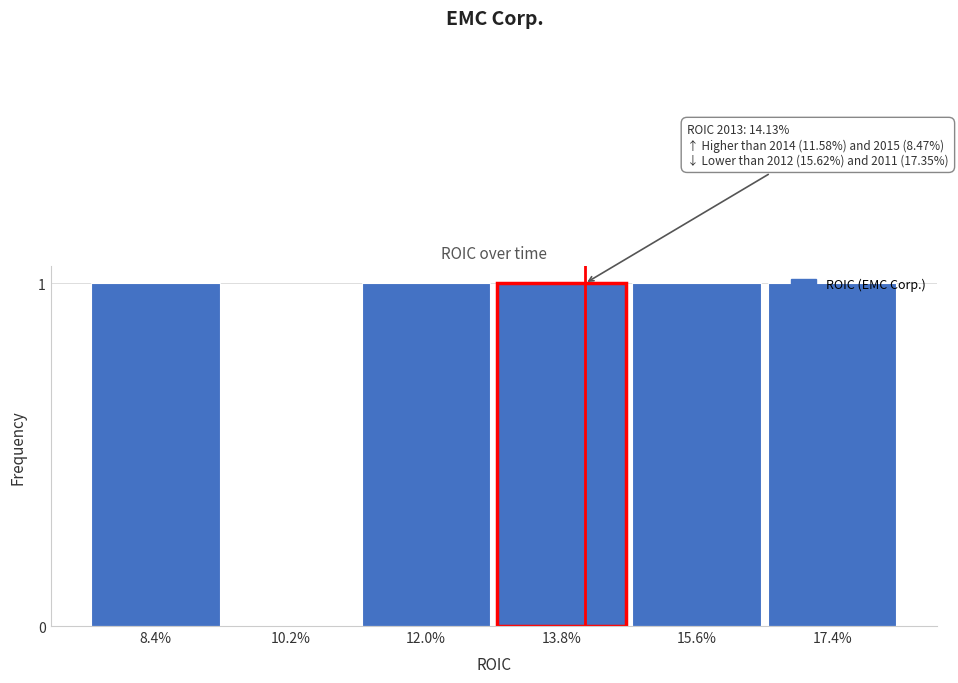

What is the change in value from 10.2% to 17.4%?

+1